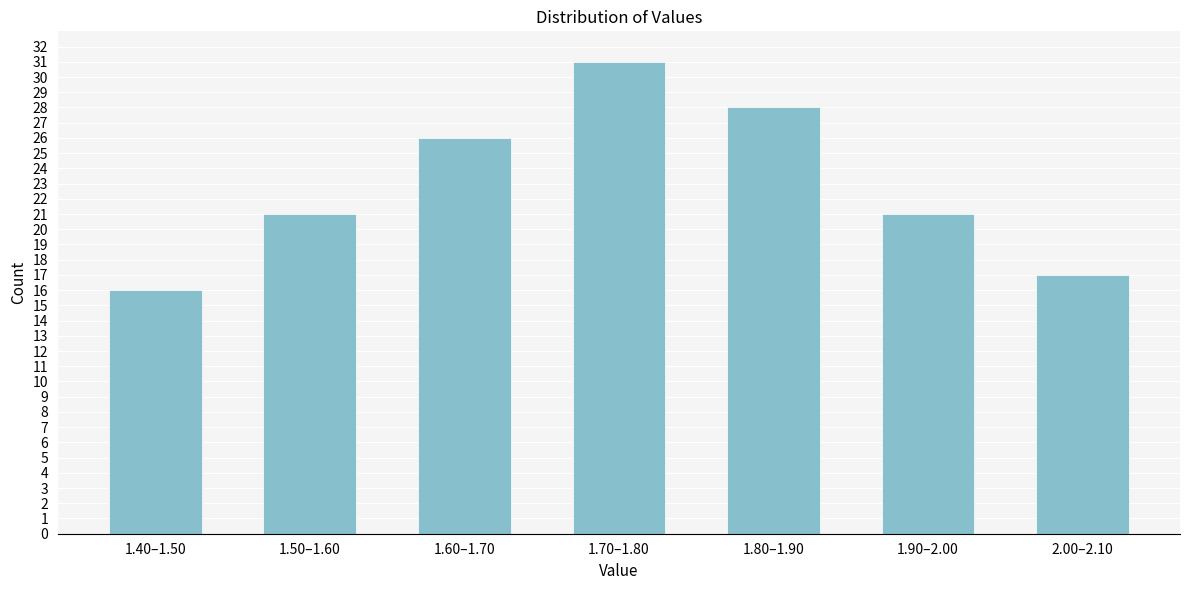

Reading left to right, extract all data points from this chart.

1.40–1.50=16	1.50–1.60=21	1.60–1.70=26	1.70–1.80=31	1.80–1.90=28	1.90–2.00=21	2.00–2.10=17